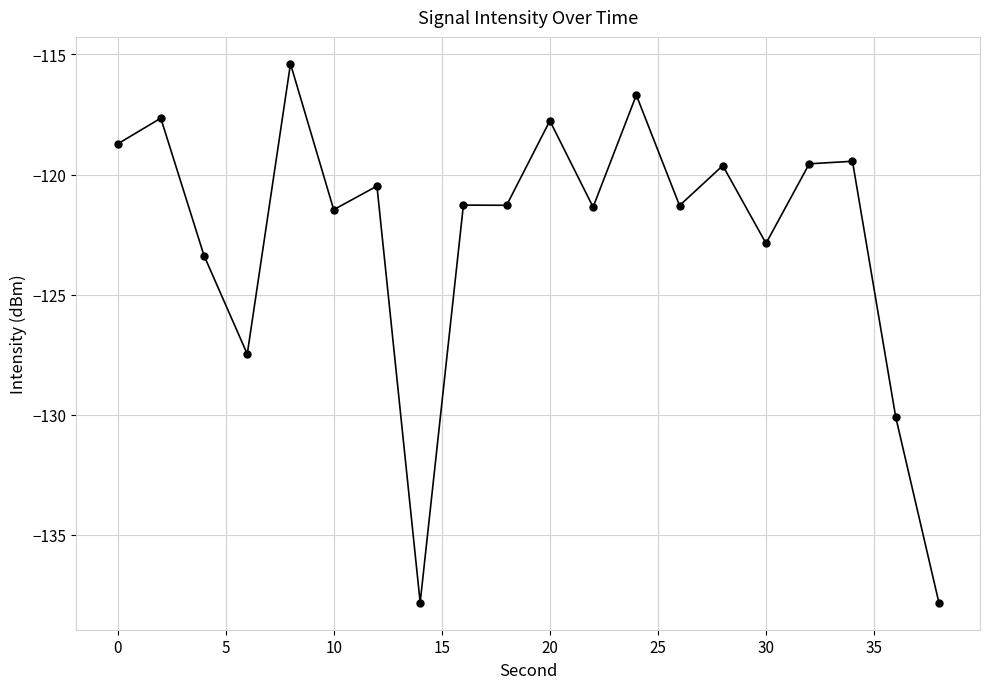

What is the maximum value shown in the chart?

-115.4